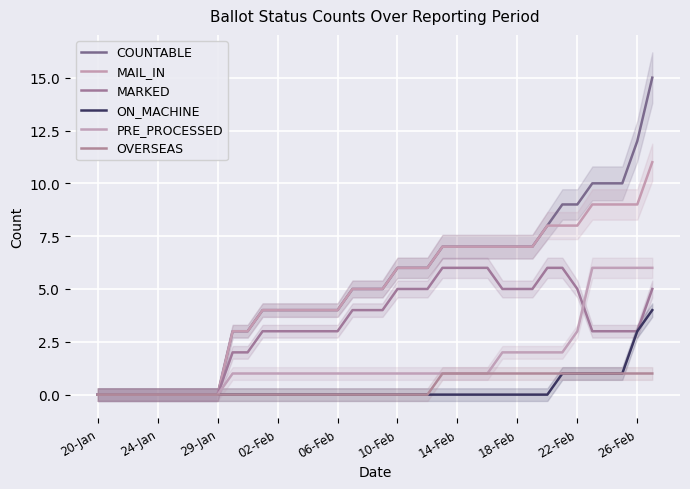

True or false: OVERSEAS has more than 0 interior local peaks.

False